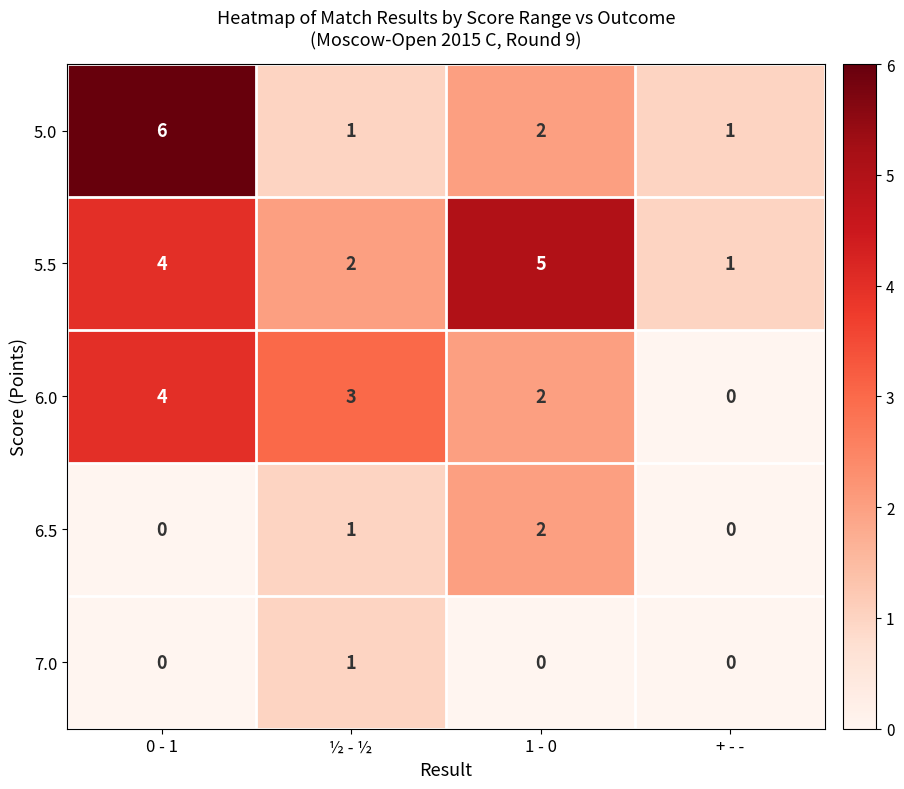

Reading left to right, list all the values displayed in this chart.

5.0: 6	1	2	1
5.5: 4	2	5	1
6.0: 4	3	2	0
6.5: 0	1	2	0
7.0: 0	1	0	0